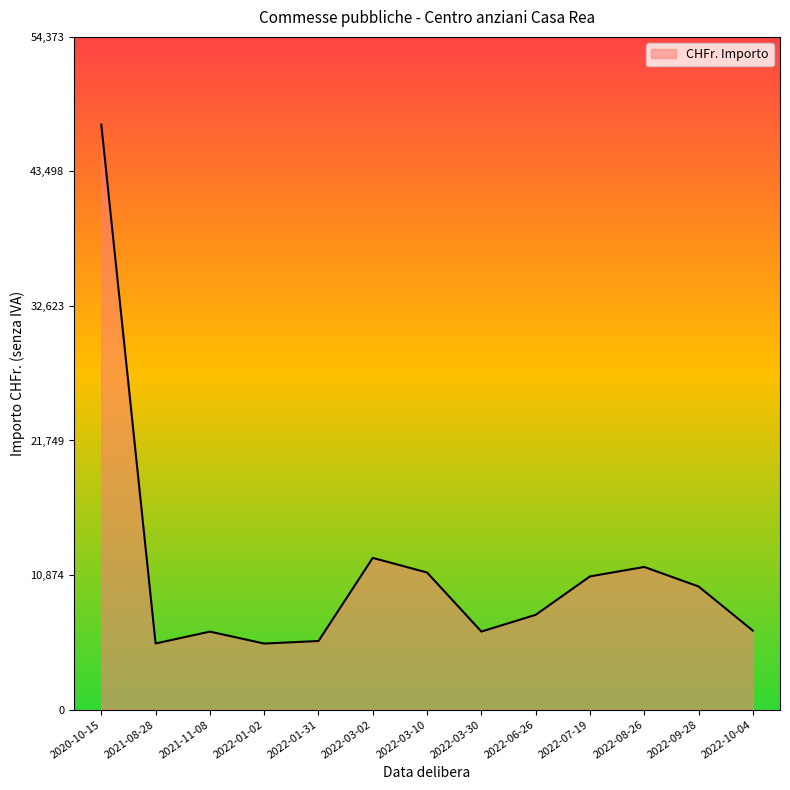

What is the difference between the values at 2021-11-08 and 2022-03-10?

4776.0